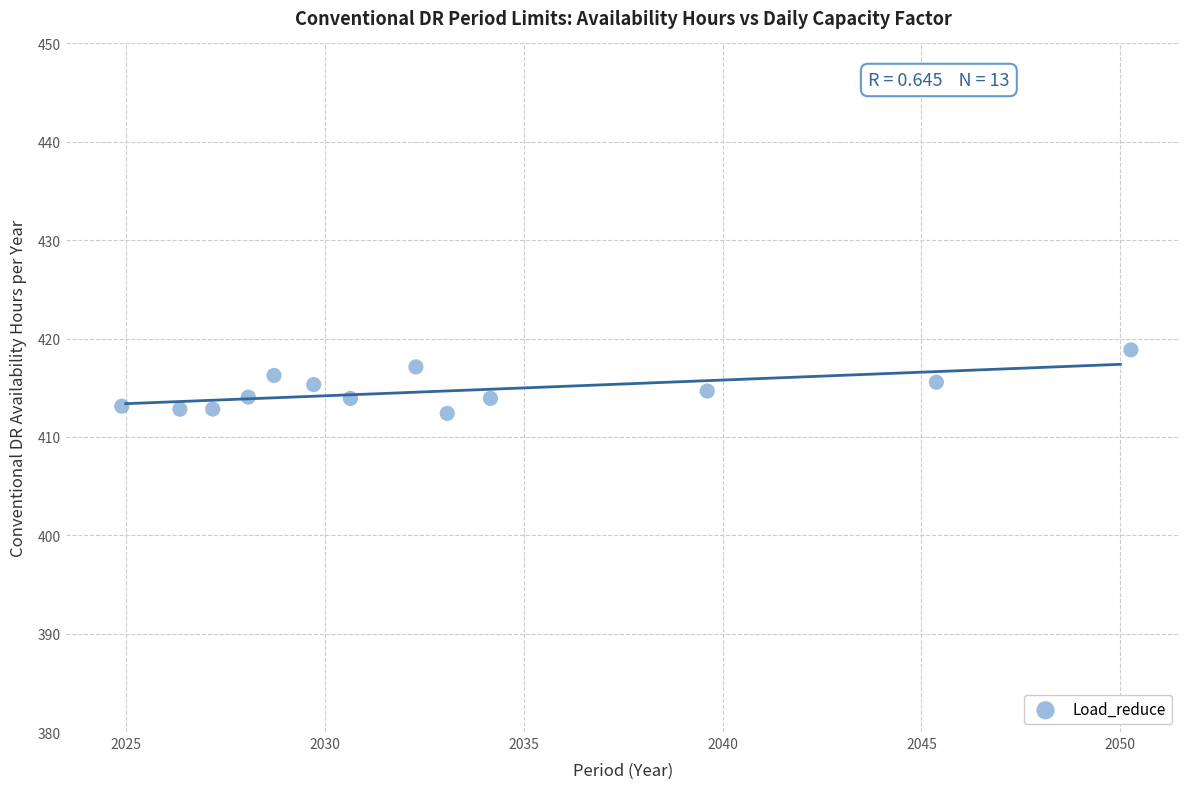

What is the range of Y values (max minus min)?

6.5